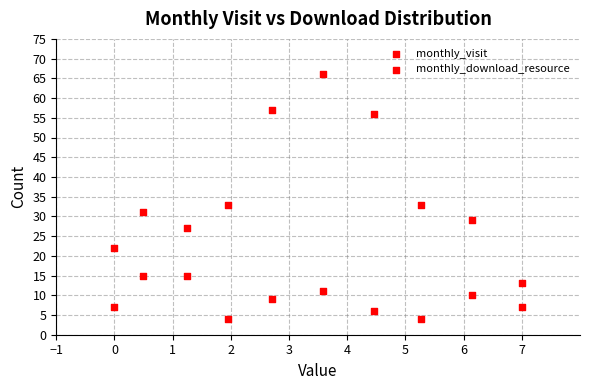

Count the number of points in this scatter plot.

20